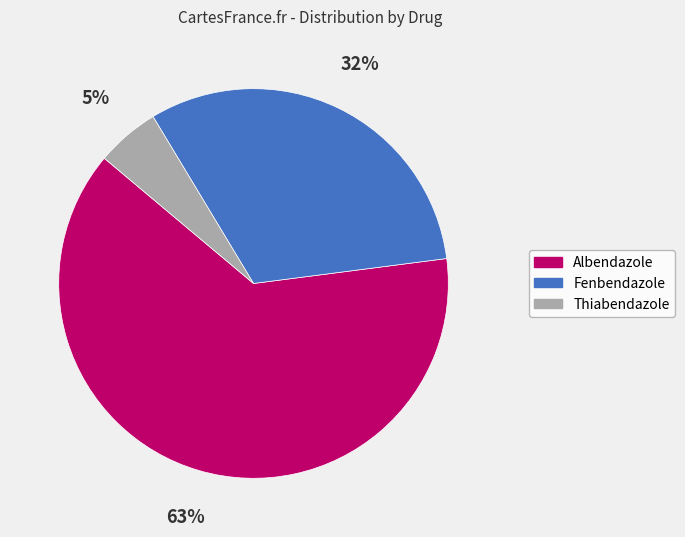

Do Albendazole and Fenbendazole together represent more than half of the pie?

Yes